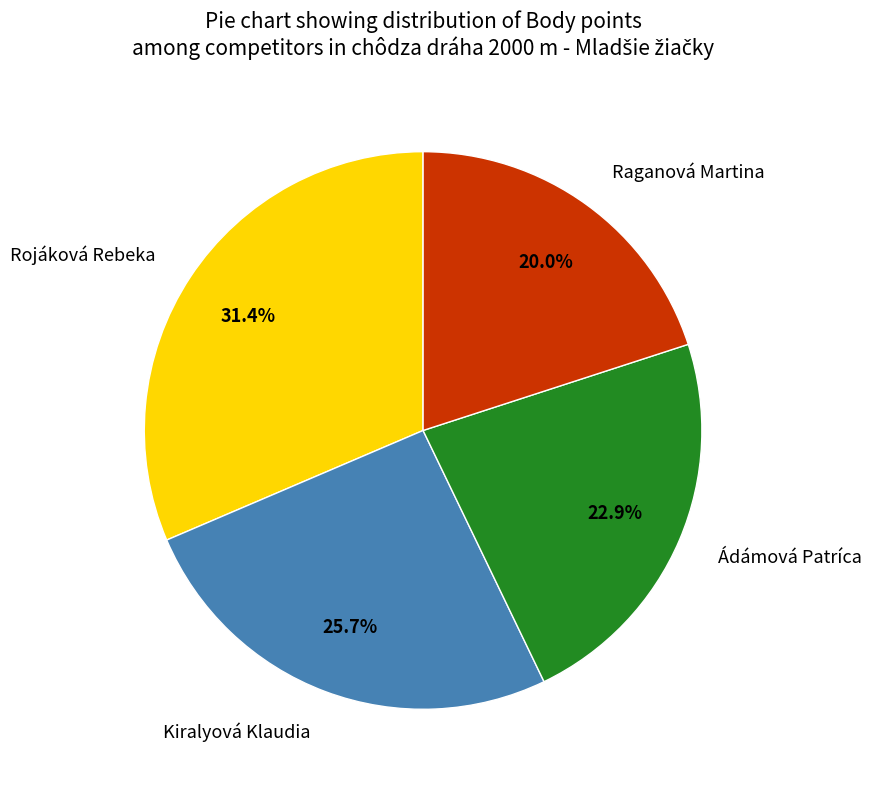

To the nearest percent, what percentage of the pie is Raganová Martina?

20%